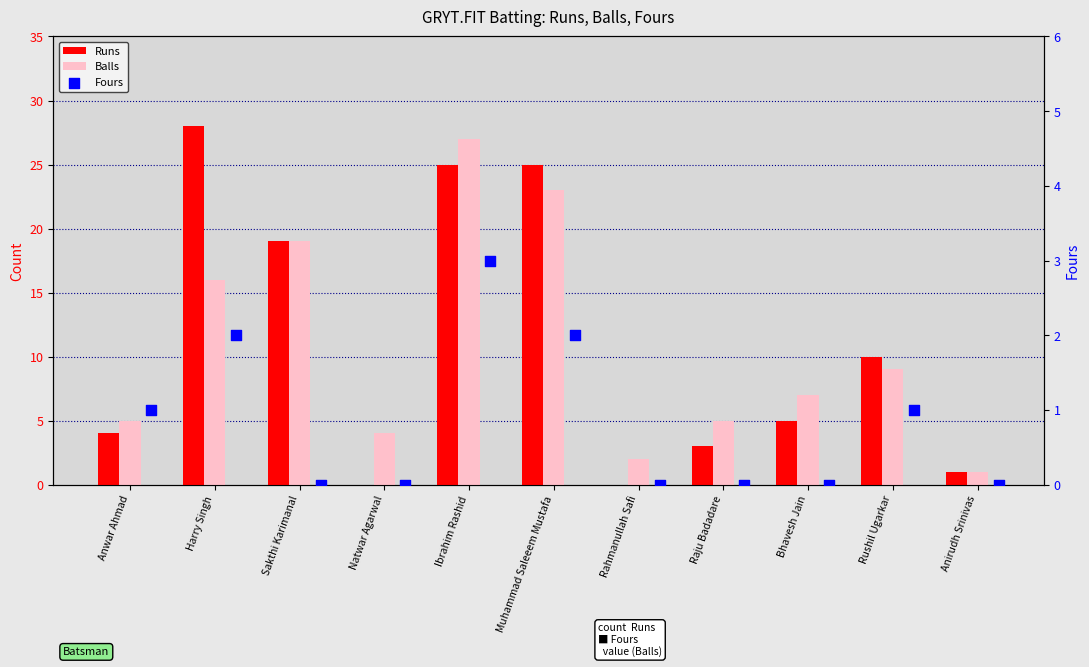

Which series has the widest spread of Y values?

Runs